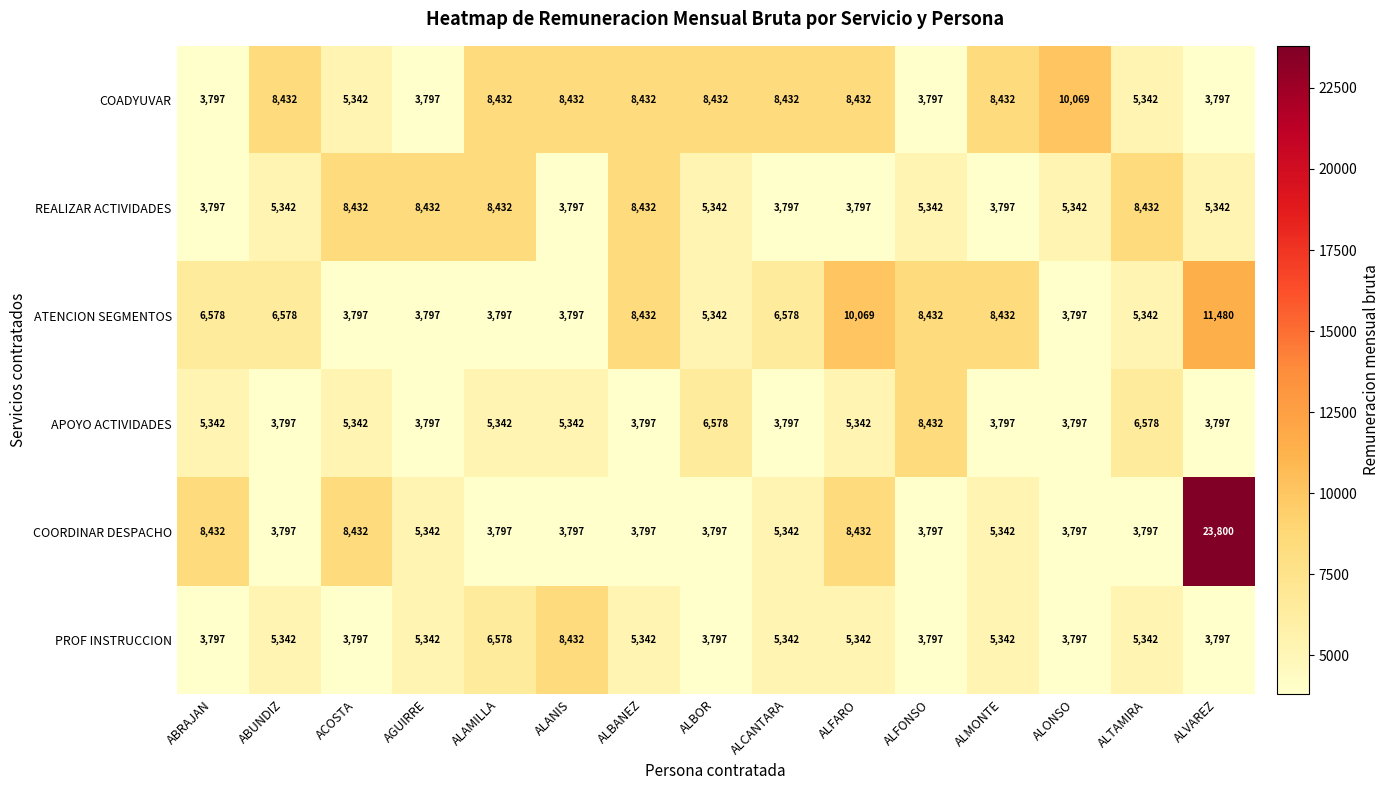

What is the total value across all series at ALBOR?

33288